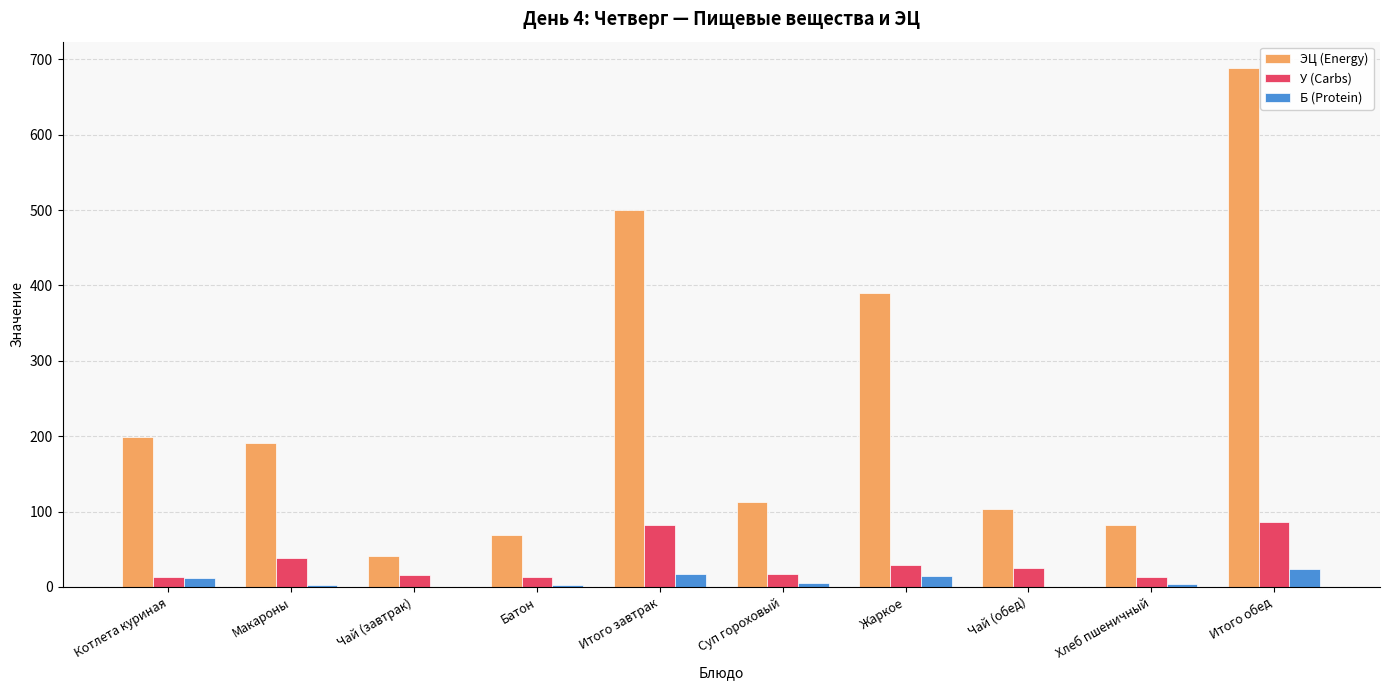

At which category is the sum across all series the highest?

Итого обед